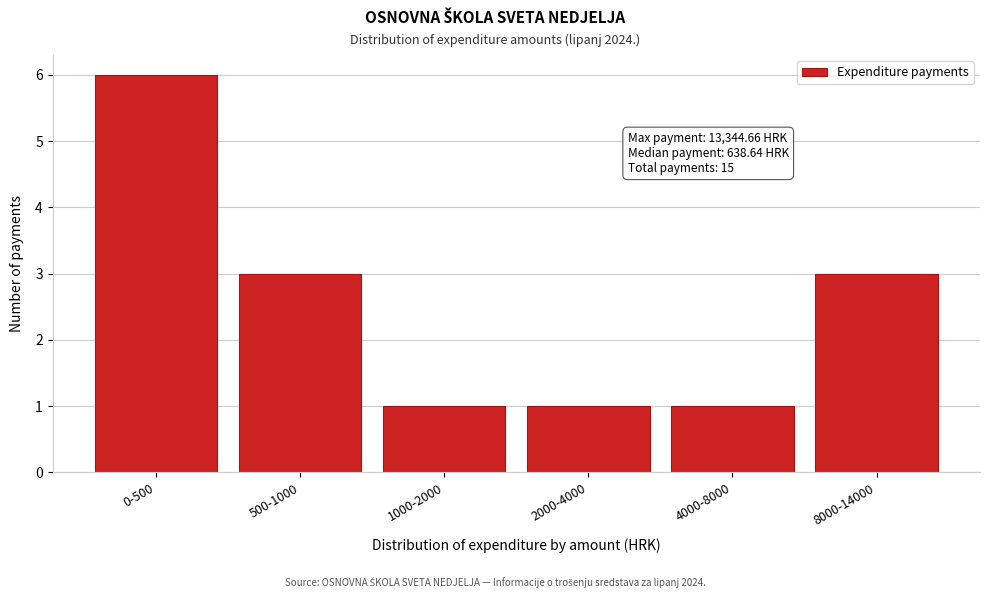

Reading left to right, list all the values displayed in this chart.

6	3	1	1	1	3